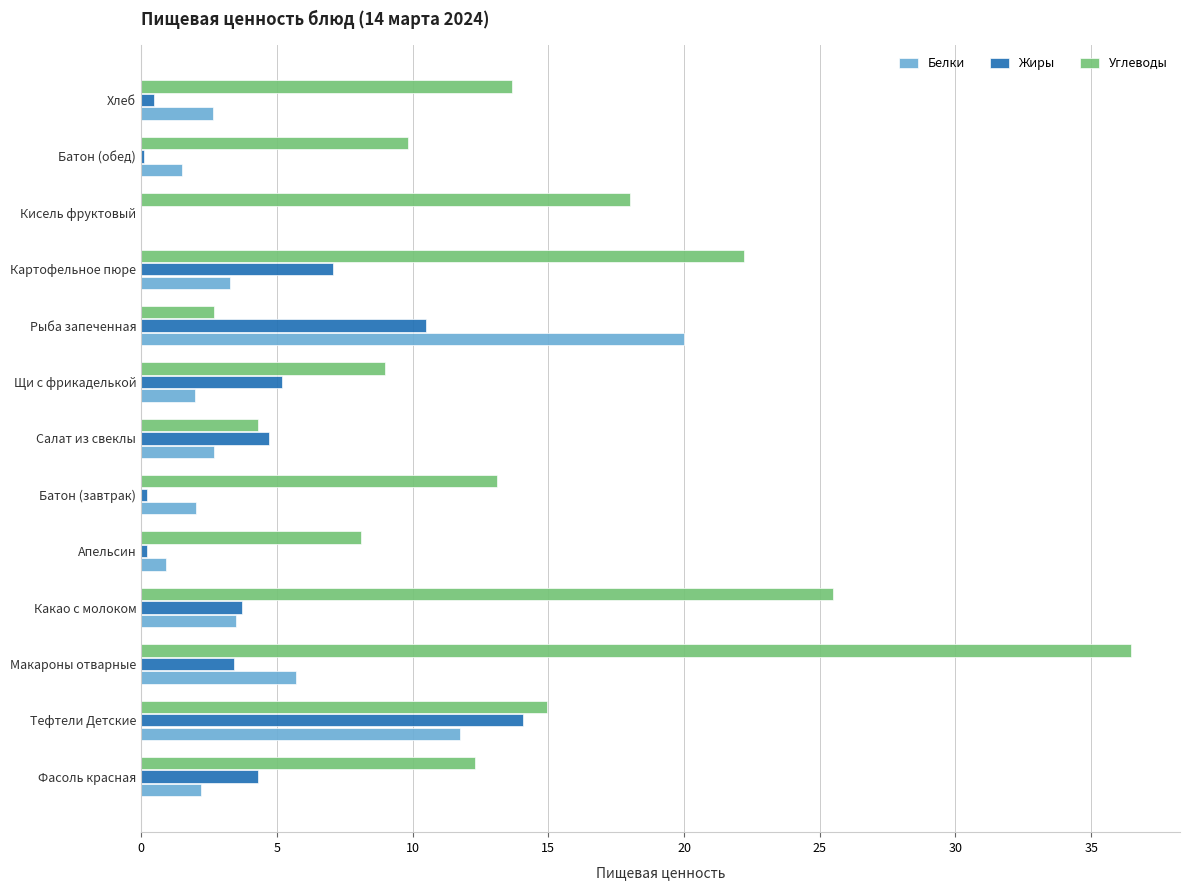

The value of Углеводы at Щи с фрикаделькой is 9.0. True or false?

True